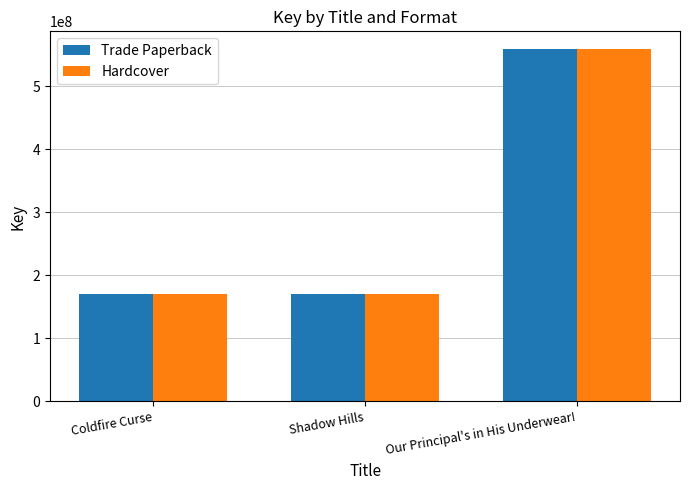

How many groups of bars are there?

3